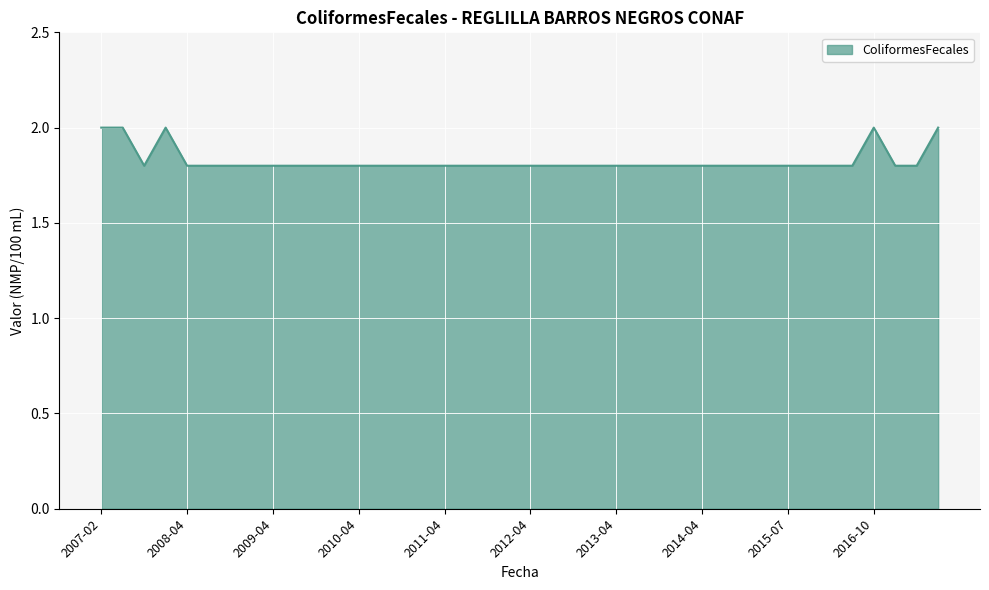

What is the smallest value displayed?

1.8